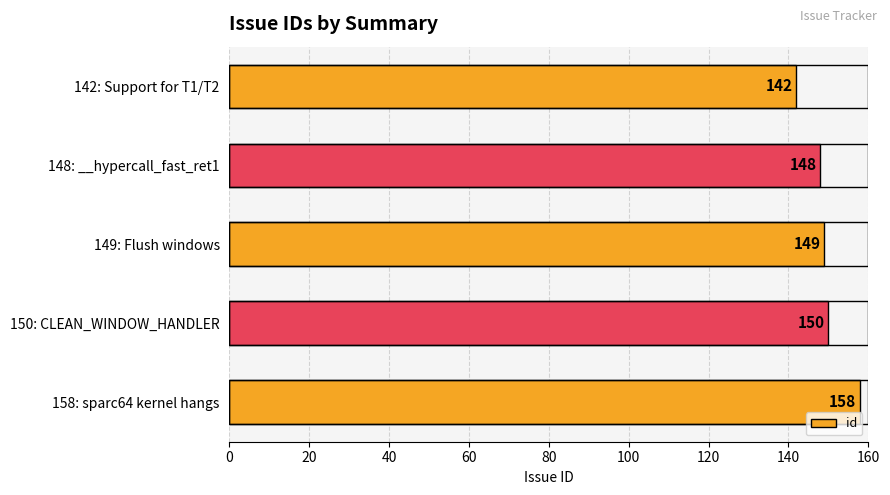

What is the greatest value displayed?

158